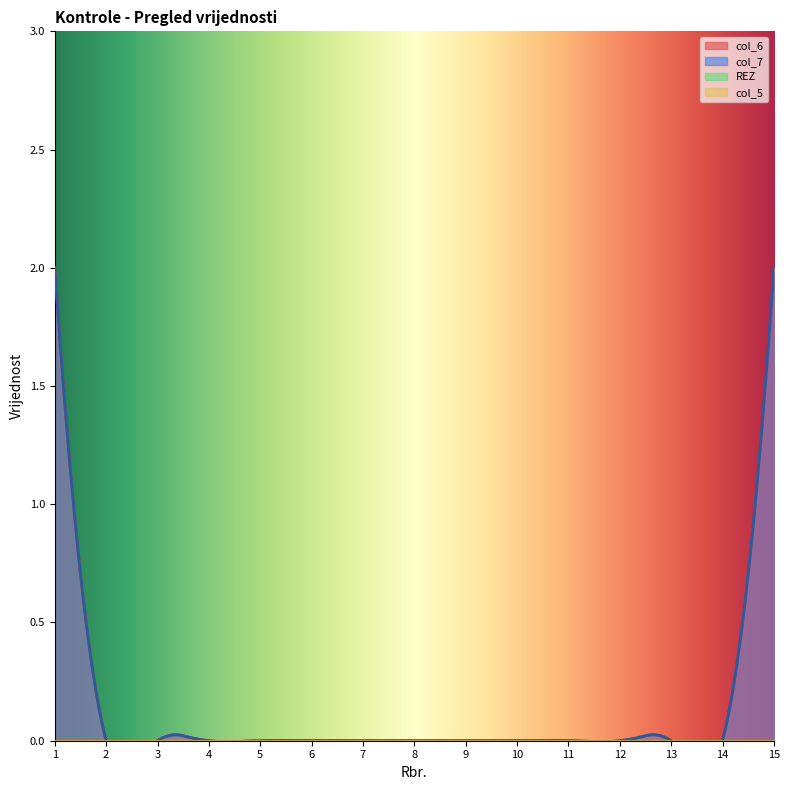

True or false: col_5 and REZ intersect in this chart.

False